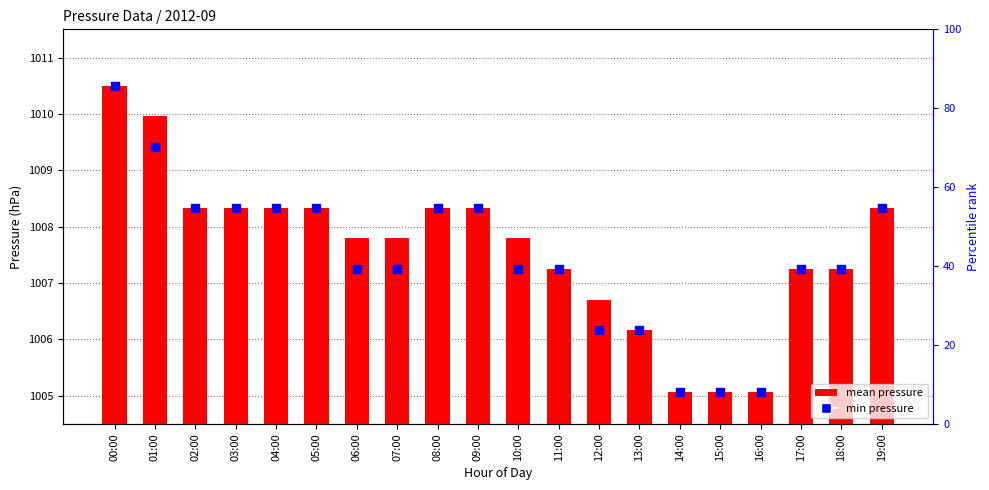

Is the value of mean pressure at 15:00 greater than the value of min pressure at 10:00?

No